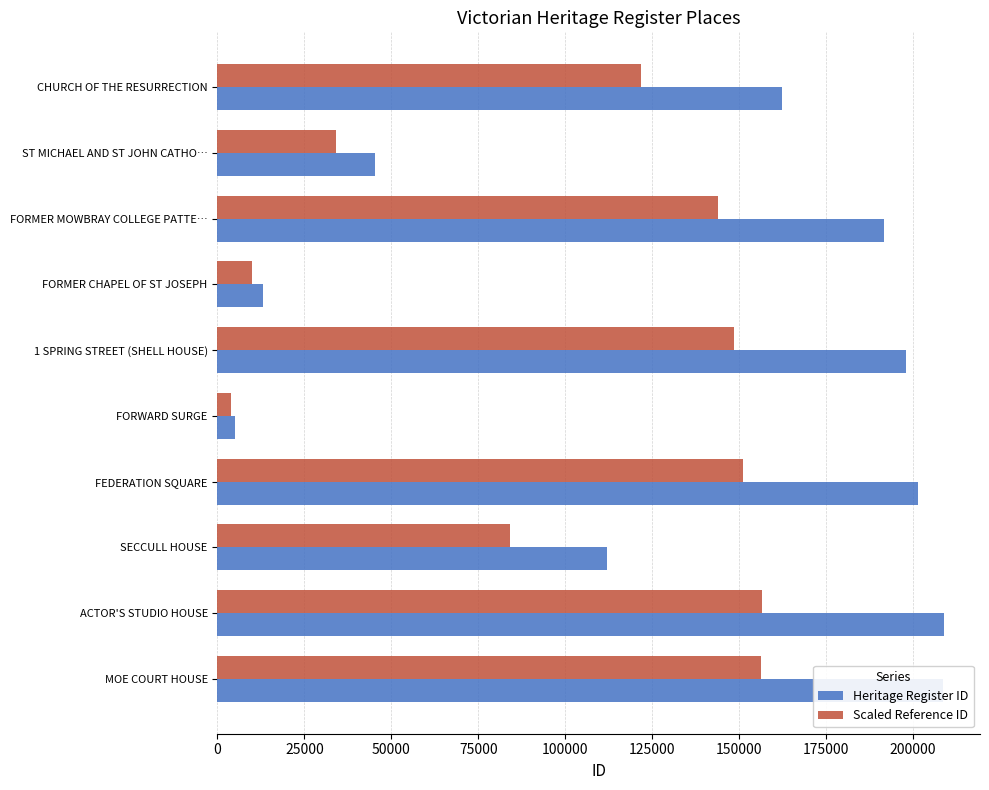

Which category has the lowest value in the Heritage Register ID series?

FORWARD SURGE